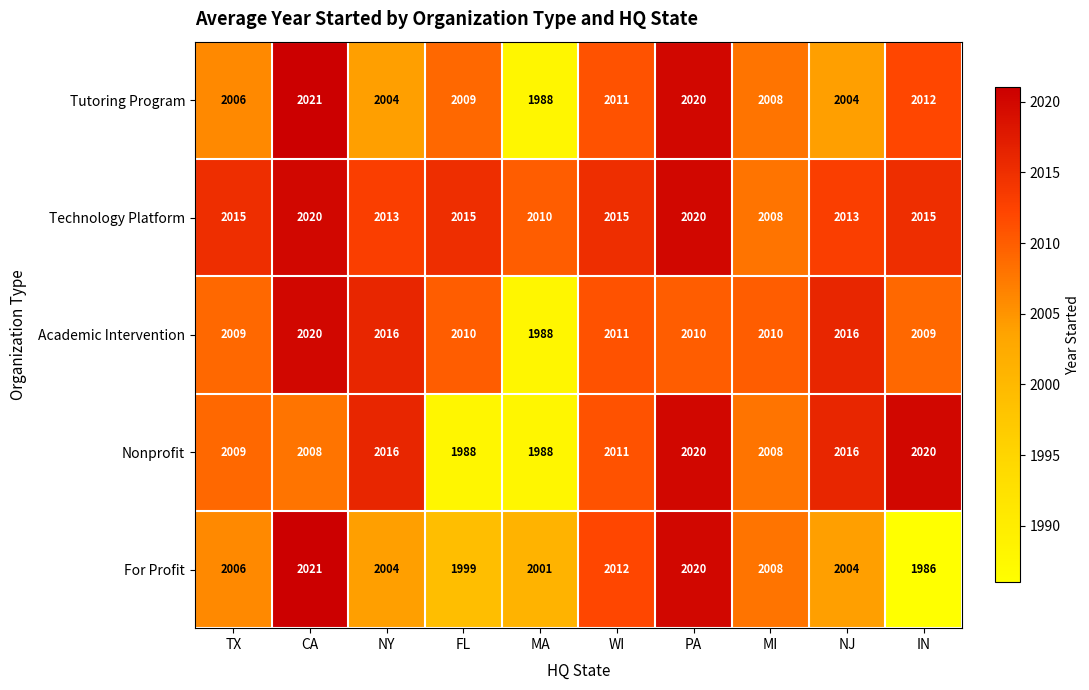

Which category has the lowest value in the Tutoring Program series?

MA